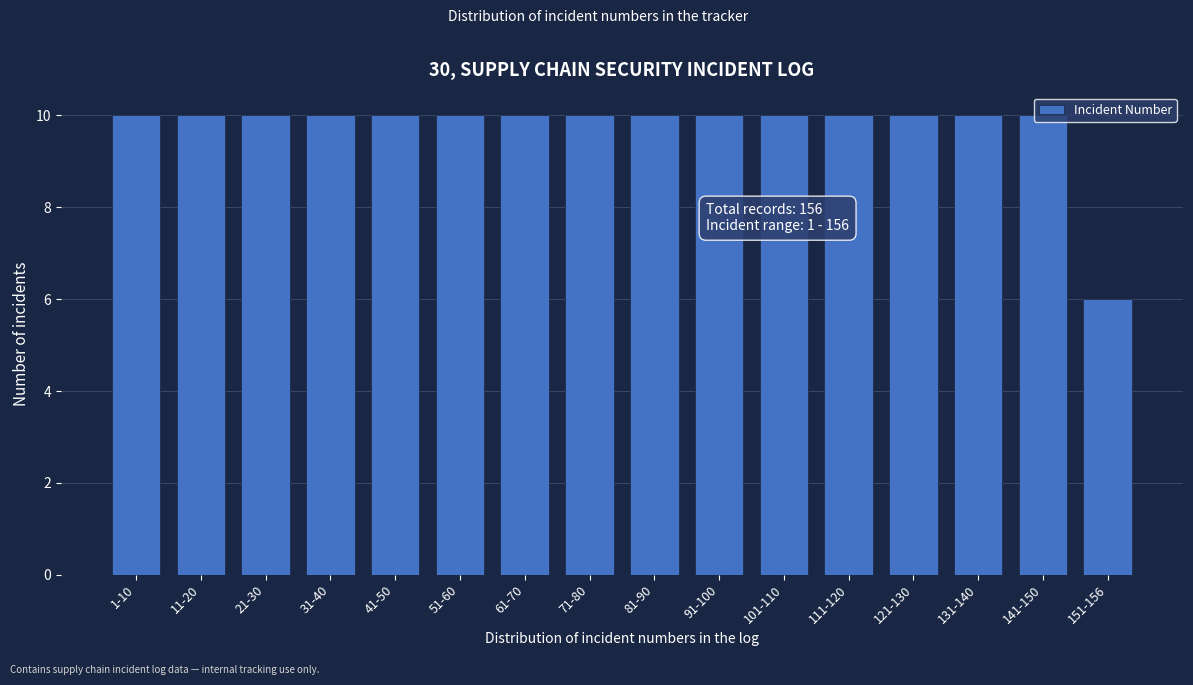

What is the label of the 16th bar from the right?

1-10